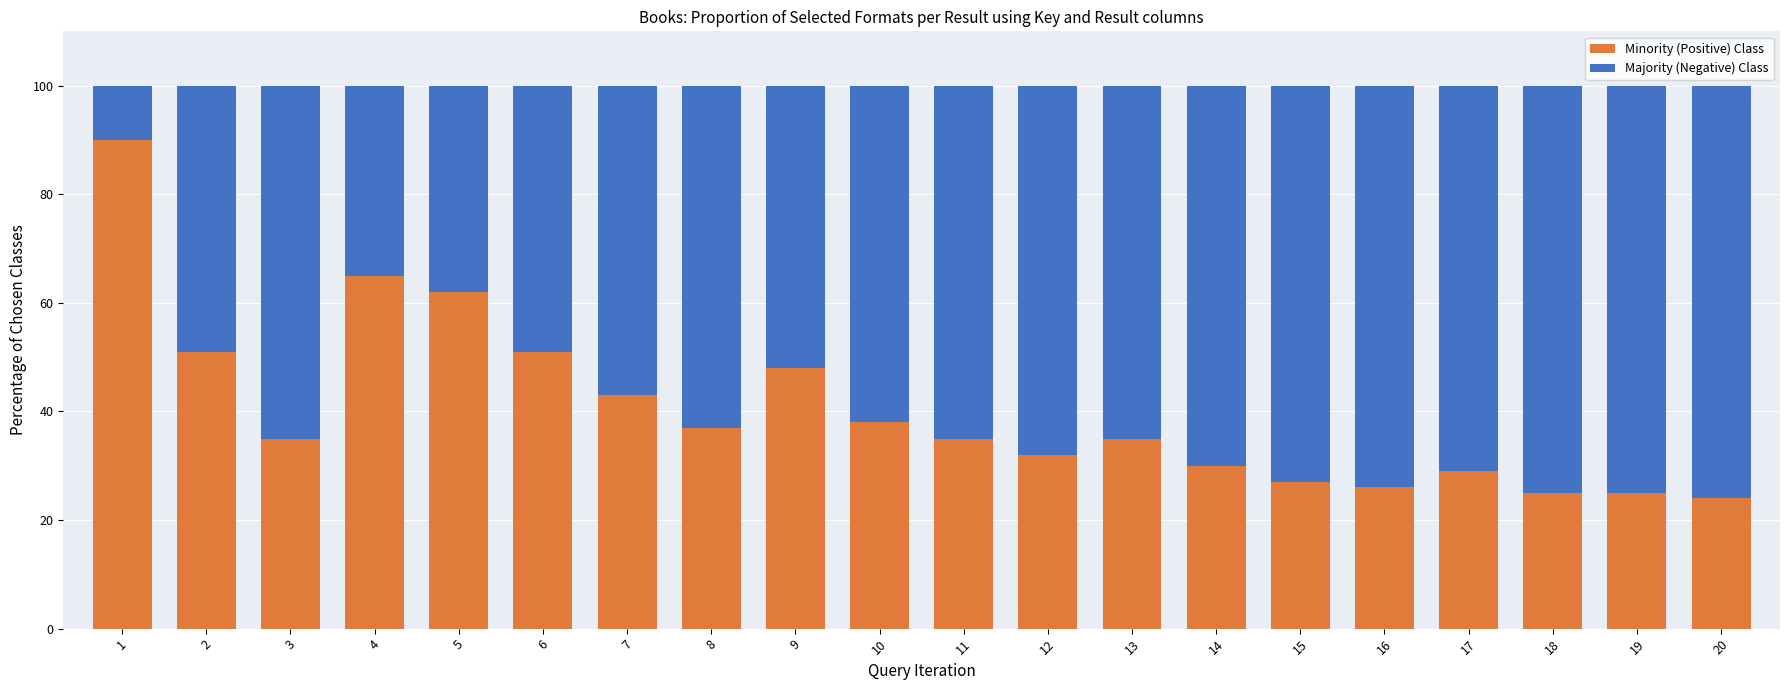

Is it true that Minority (Positive) Class equals 30 at 14?

True